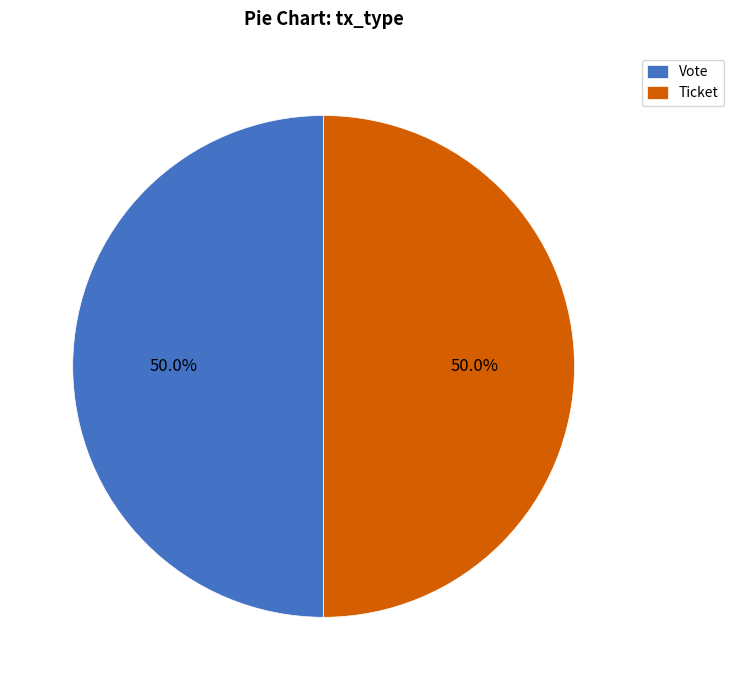

Approximately how many times larger is the value at Ticket compared to Vote?

1.0